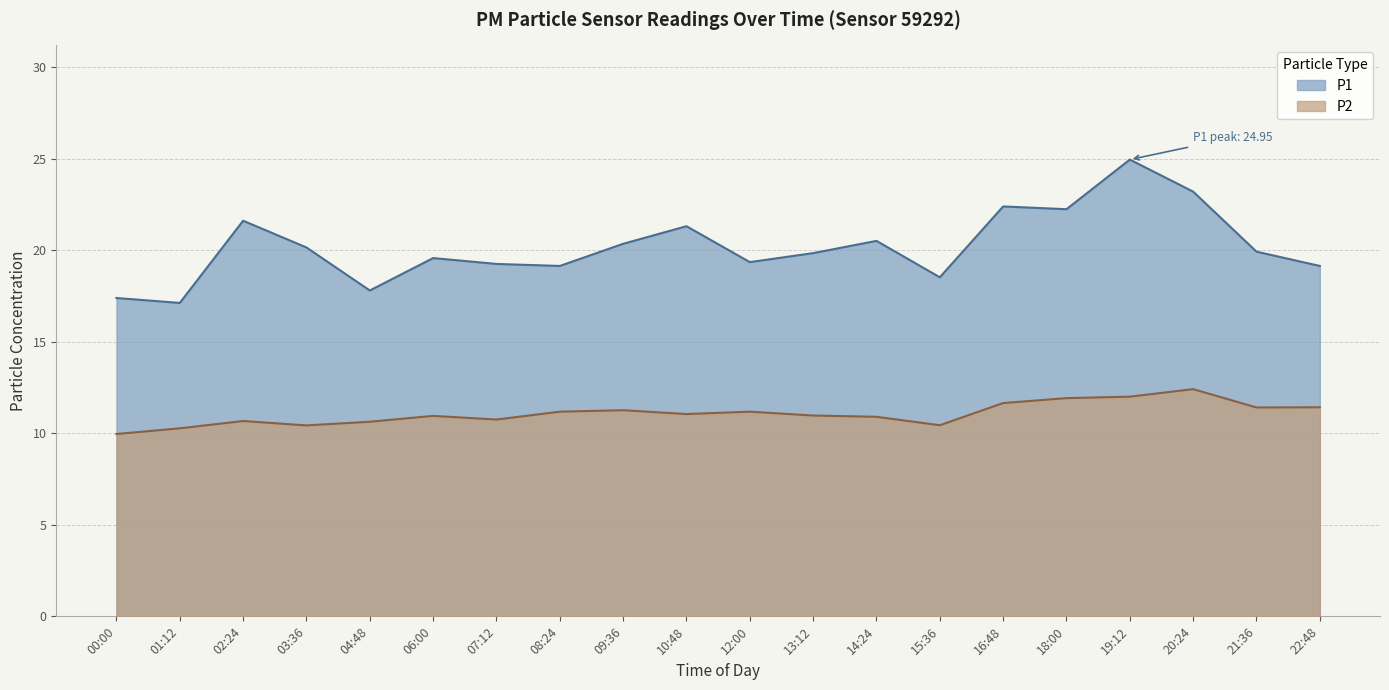

True or false: P2 and P1 intersect in this chart.

False